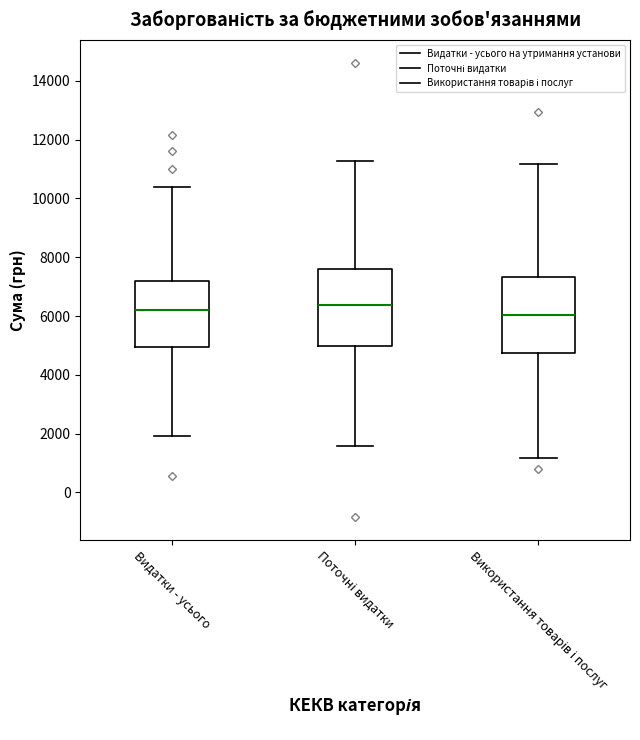

Reading left to right, transcribe this box plot: for each box, give where its median line is, the range the box spans, and where its two whiskers end, as read against the y-axis. The values are not printed on the chart, so give them approximately, as read against the axis.

Видатки - усього: median 6200, box 5000 to 7200, whiskers 2000 to 10400
Поточні видатки: median 6400, box 5000 to 7600, whiskers 1600 to 11200
Використання товарів і послуг: median 6000, box 4800 to 7400, whiskers 1200 to 11200